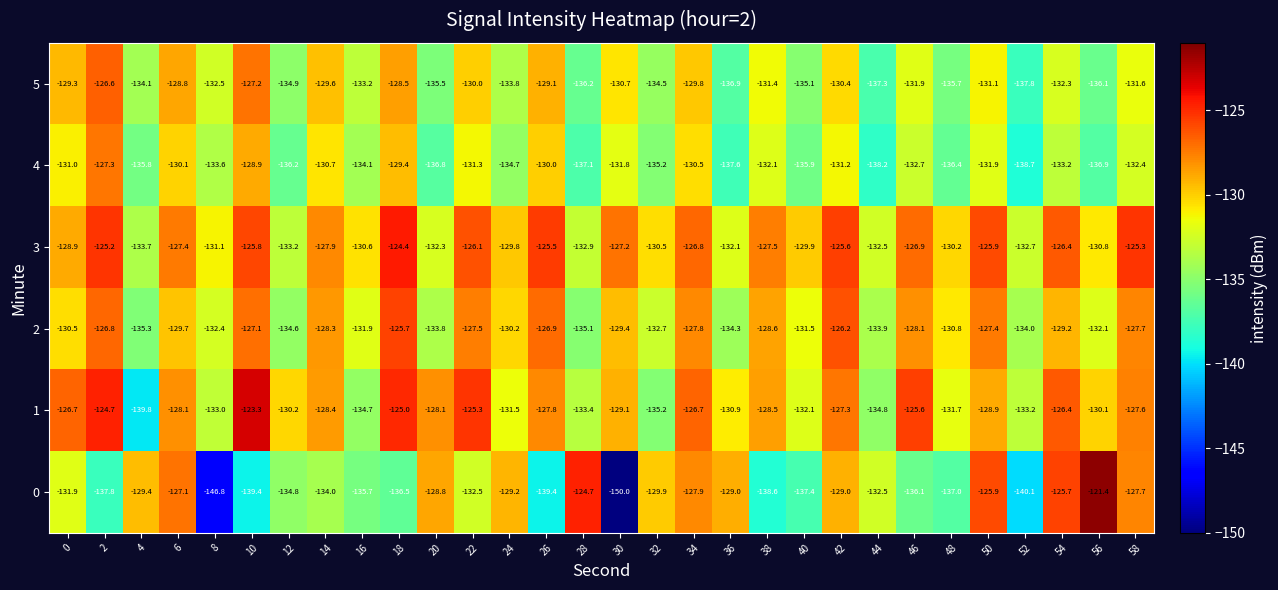

At which category is the sum across all series the highest?

2